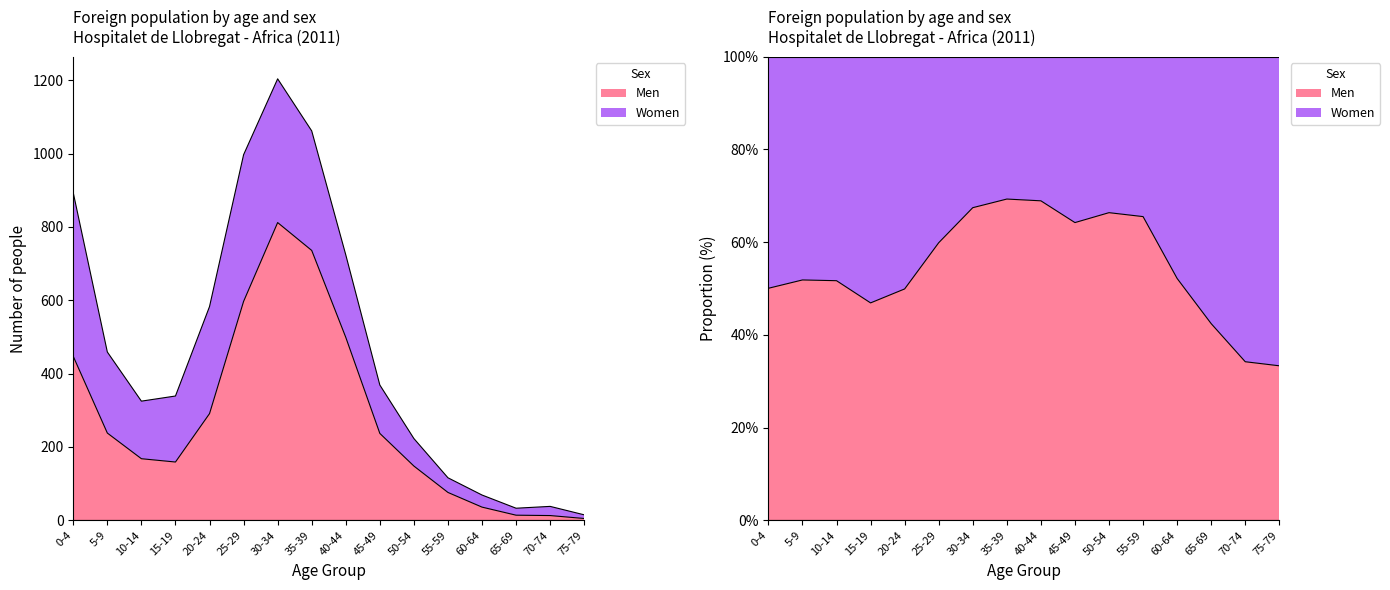

Reading left to right, extract all data points from this chart.

447	238	168	159	291	597	812	736	499	237	148	76	36	14	13	5